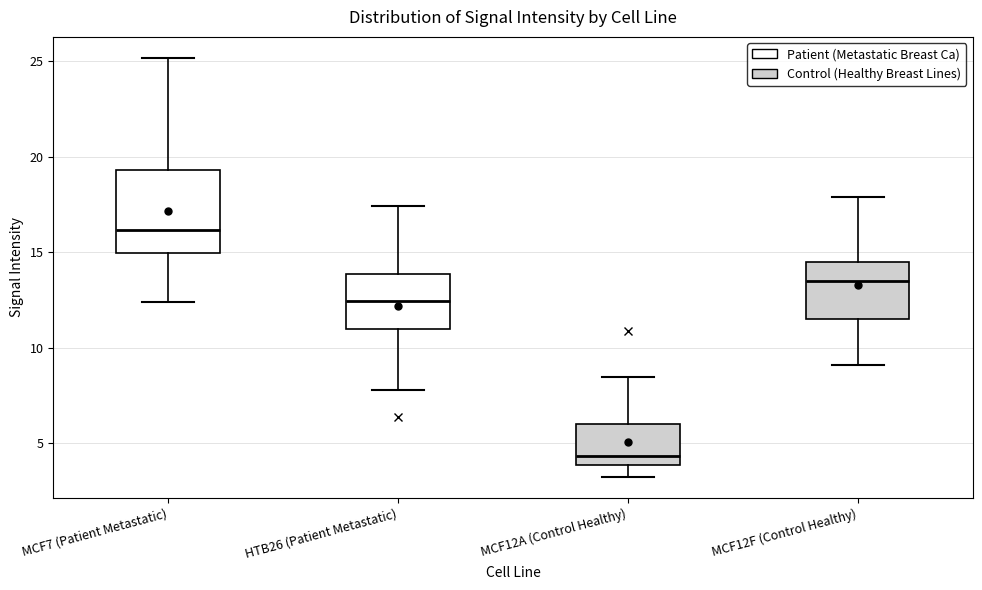

Reading left to right, transcribe this box plot: for each box, give where its median line is, the range the box spans, and where its two whiskers end, as read against the y-axis. The values are not printed on the chart, so give them approximately, as read against the axis.

MCF7 (Patient Metastatic): median 16.0, box 15.0 to 19.5, whiskers 12.5 to 25.0
HTB26 (Patient Metastatic): median 12.5, box 11.0 to 14.0, whiskers 8.0 to 17.5
MCF12A (Control Healthy): median 4.5, box 4.0 to 6.0, whiskers 3.0 to 8.5
MCF12F (Control Healthy): median 13.5, box 11.5 to 14.5, whiskers 9.0 to 18.0